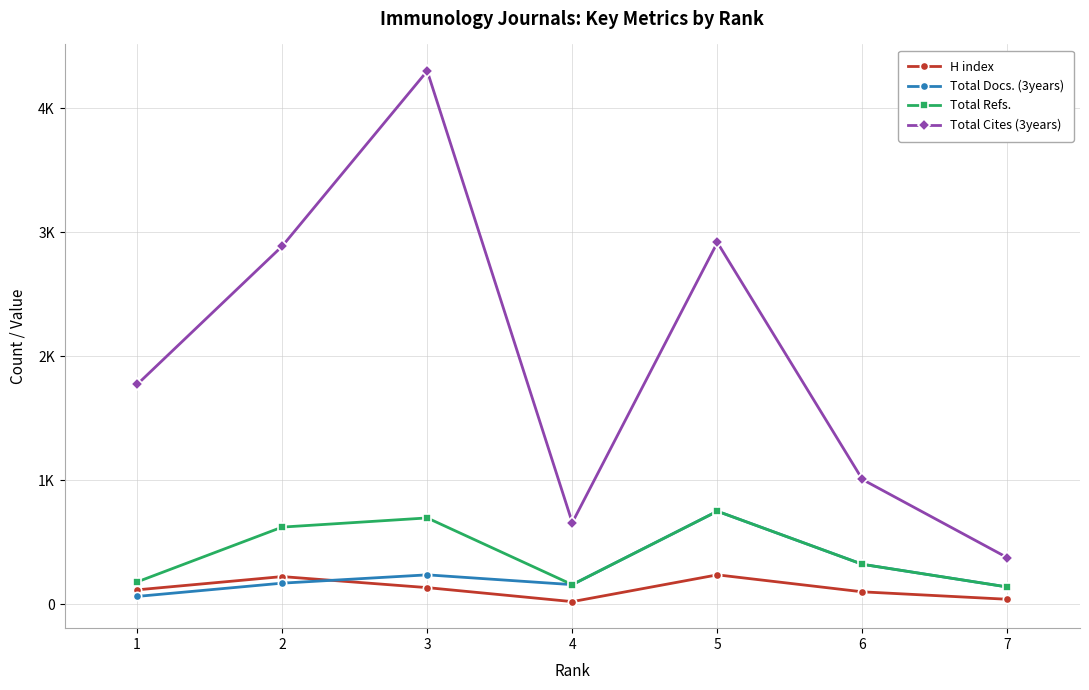

Which has a higher value, 7 or 4?

7